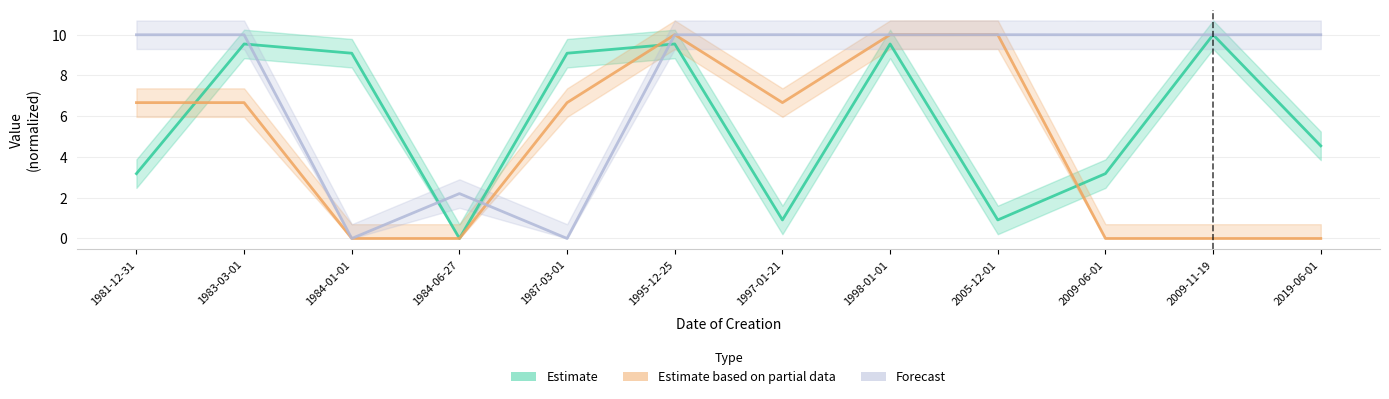

Which series has the largest total across all categories?

latitude